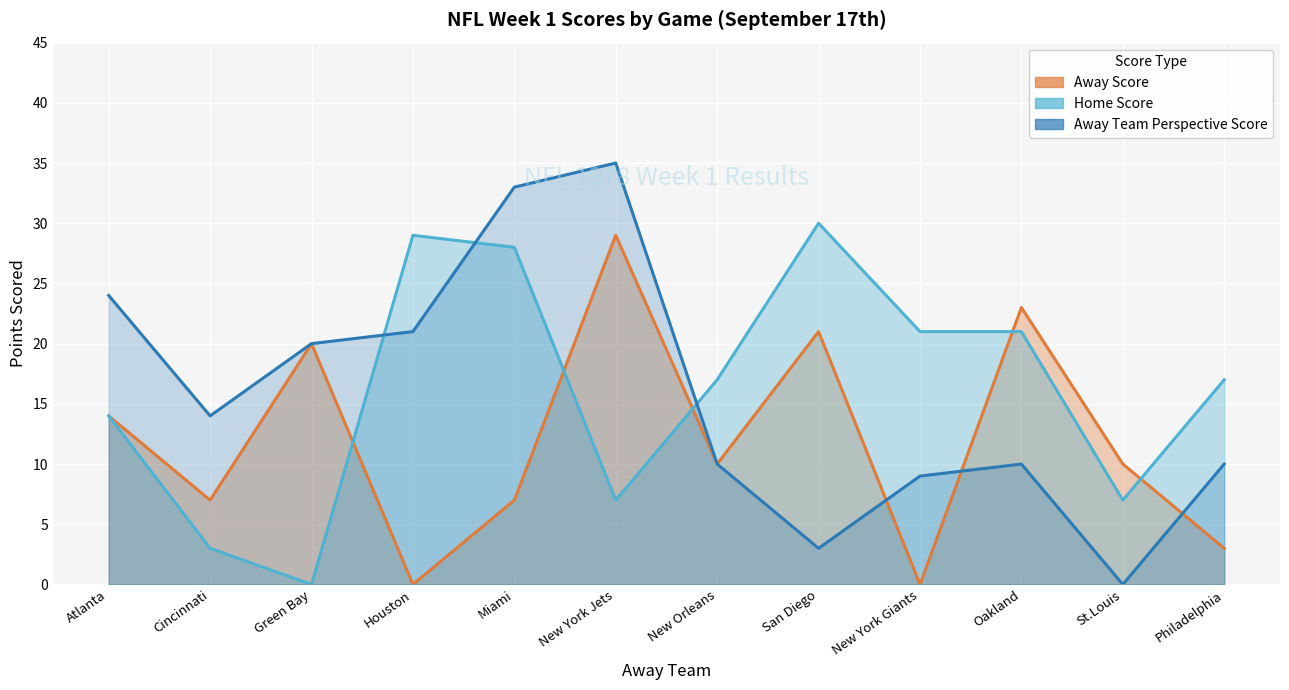

How many categories are shown in the chart?

12